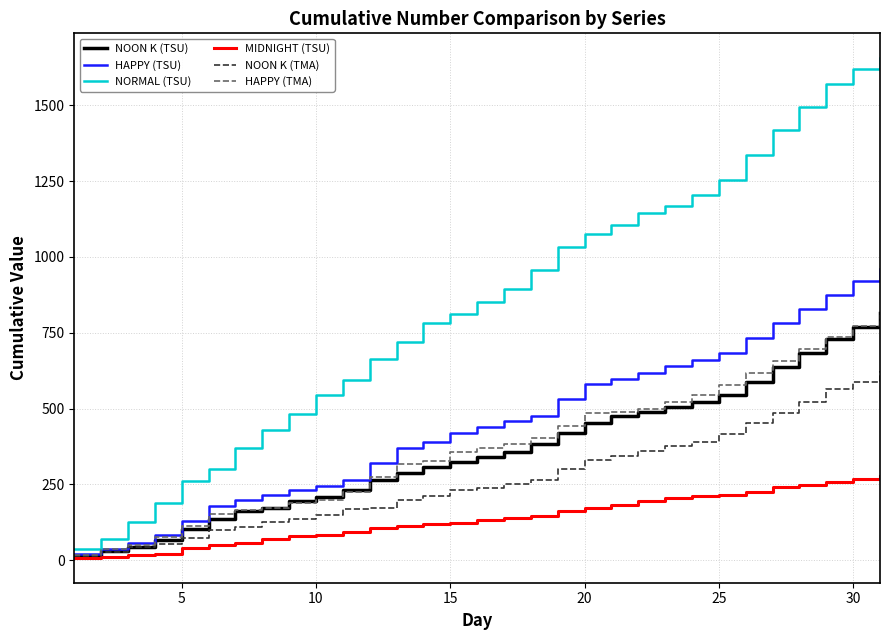

Which series has the largest total across all categories?

NORMAL (TSU)